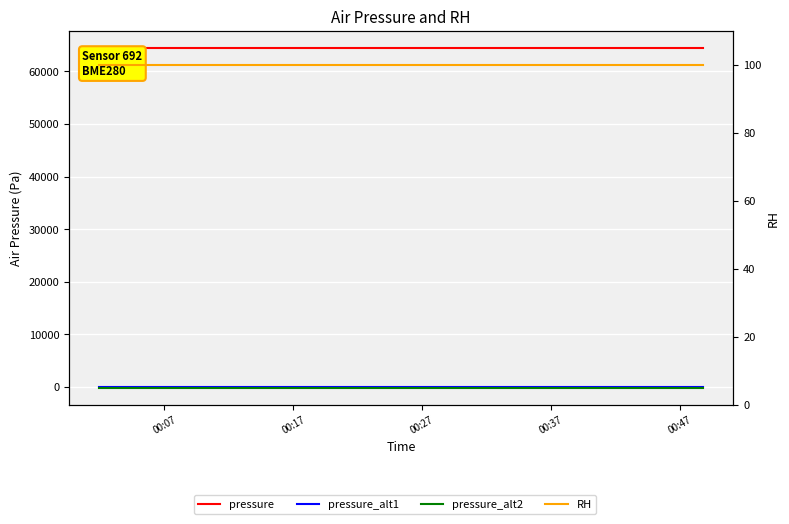

True or false: pressure and RH cross at least once.

False